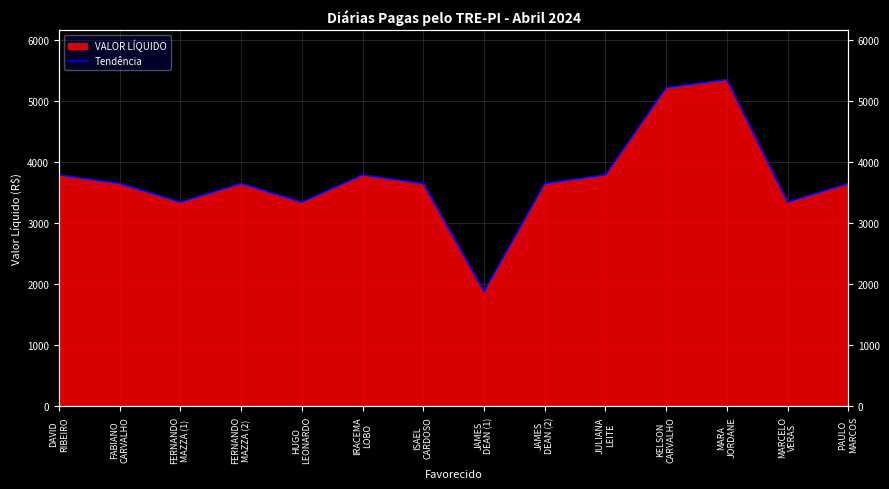

What is the label of the 14th point from the left?

PAULO
MARCOS